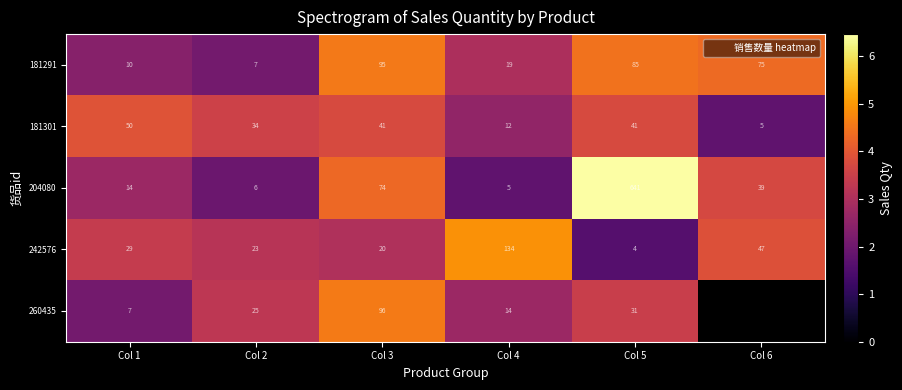

Rank the categories by 181291 value from highest to lowest.

Col 3, Col 5, Col 6, Col 4, Col 1, Col 2